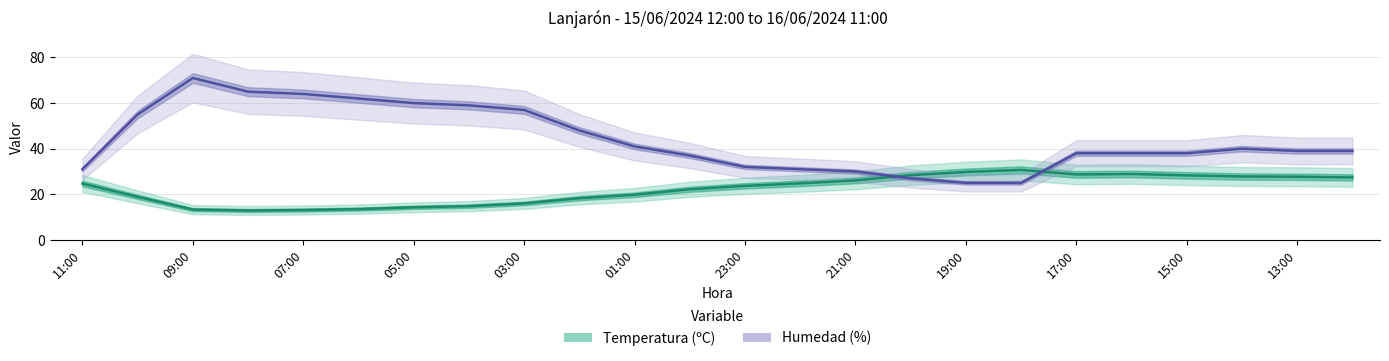

True or false: Humedad (%) and Temperatura (ºC) intersect in this chart.

True